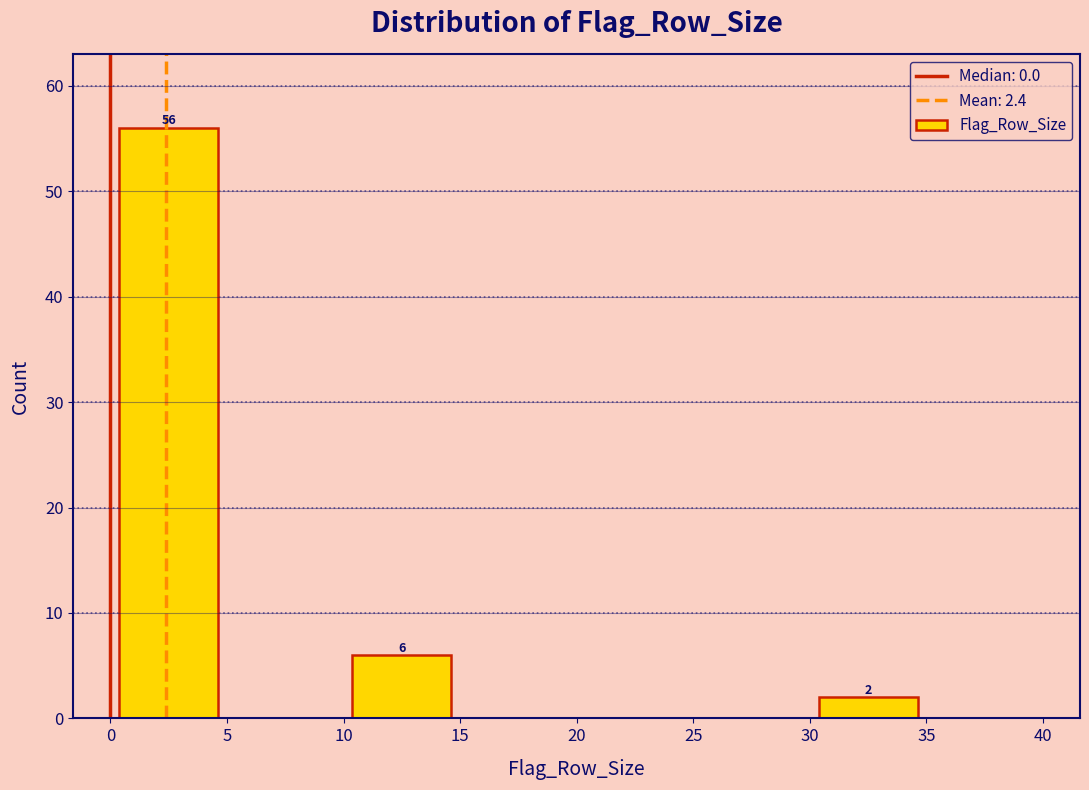

Which range on the x-axis has the tallest bar?

0 to 5